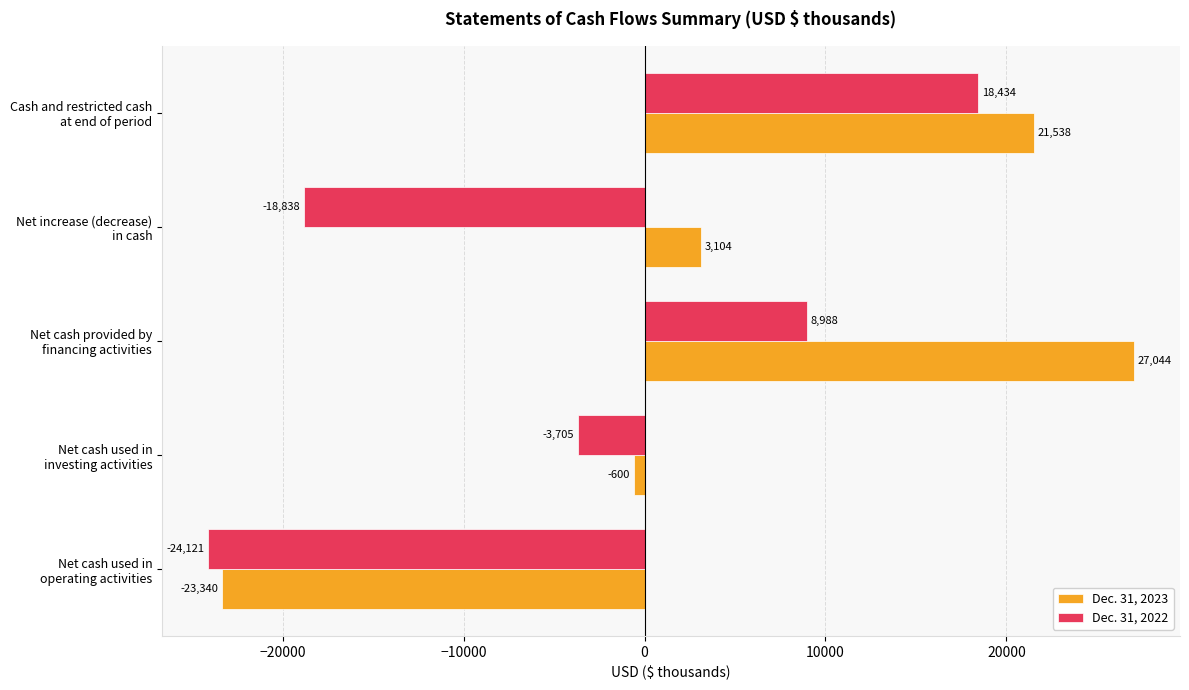

Count the Dec. 31, 2022 values in the range -18838 to 8988.

3